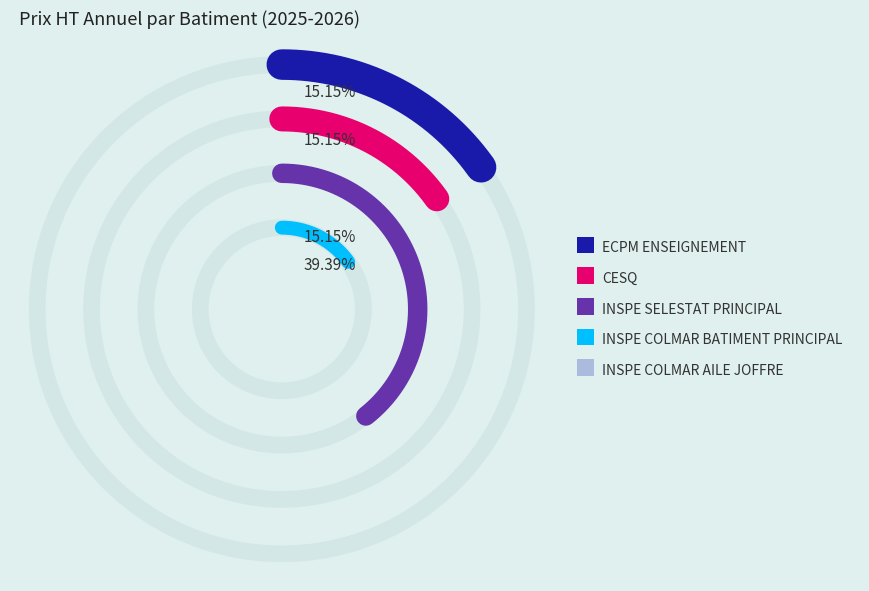

What percentage do INSPE COLMAR AILE JOFFRE and INSPE SELESTAT PRINCIPAL together represent?

54.5%